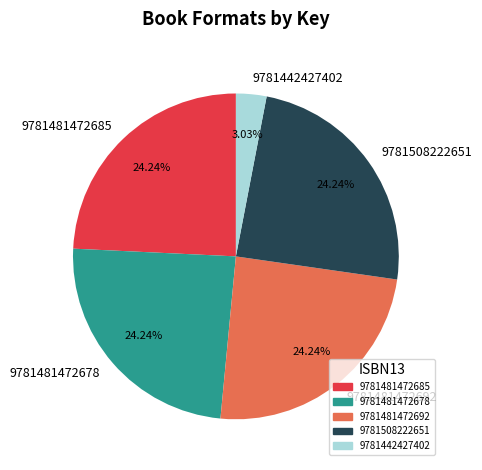

To the nearest percent, what portion does 9781481472685 represent?

24%